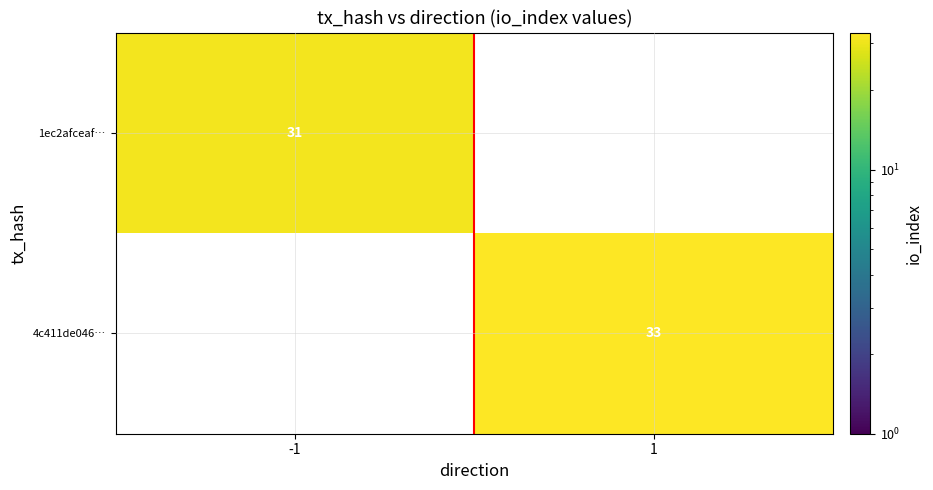

The 1ec2afceaf… series shows 31 at -1. True or false?

True